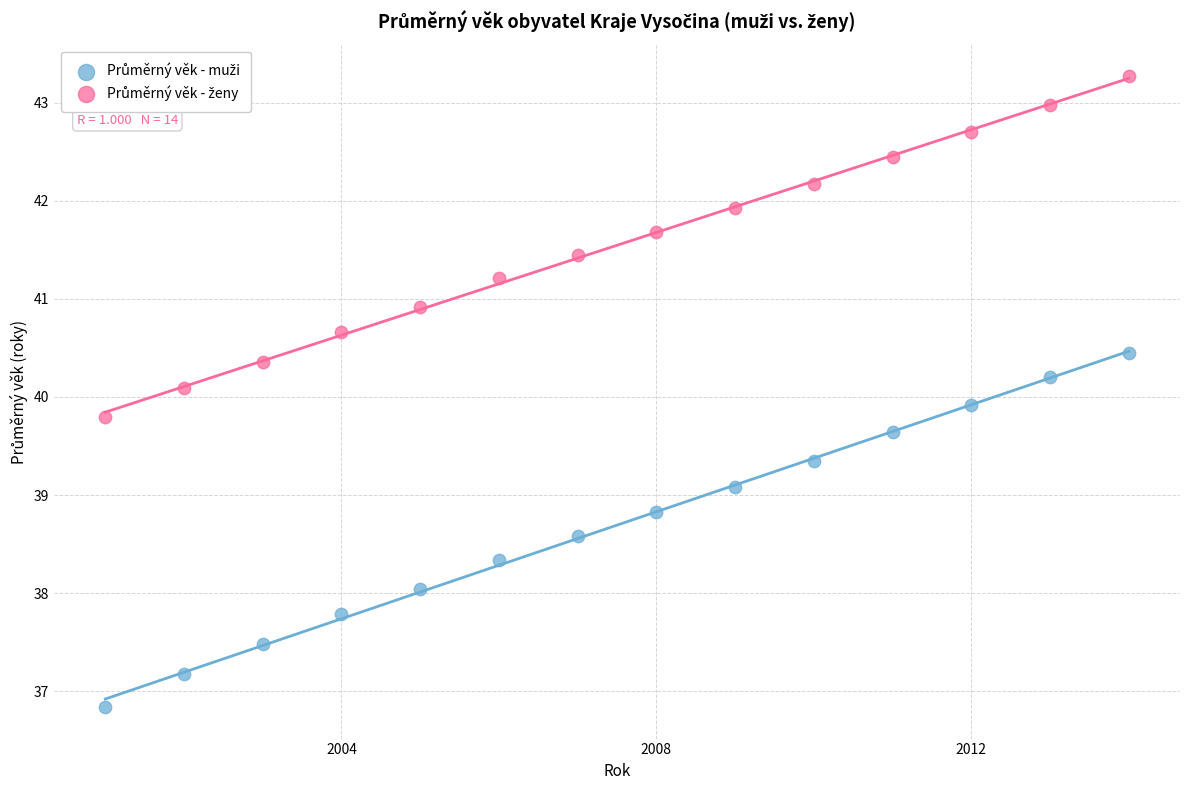

Across all data points, what is the range of Y values (max minus min)?

6.4